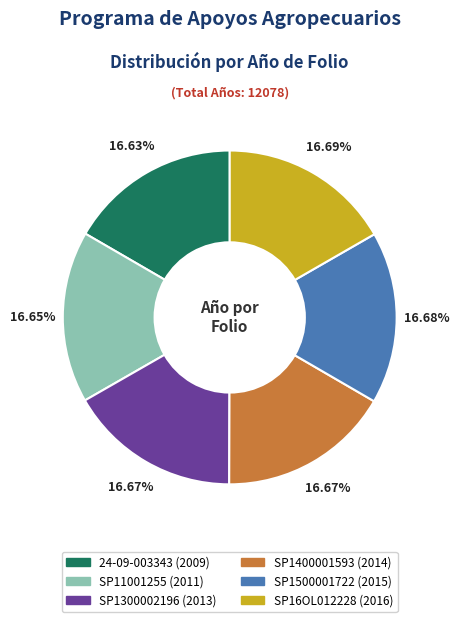

To the nearest percent, what is the average slice percentage?

17%